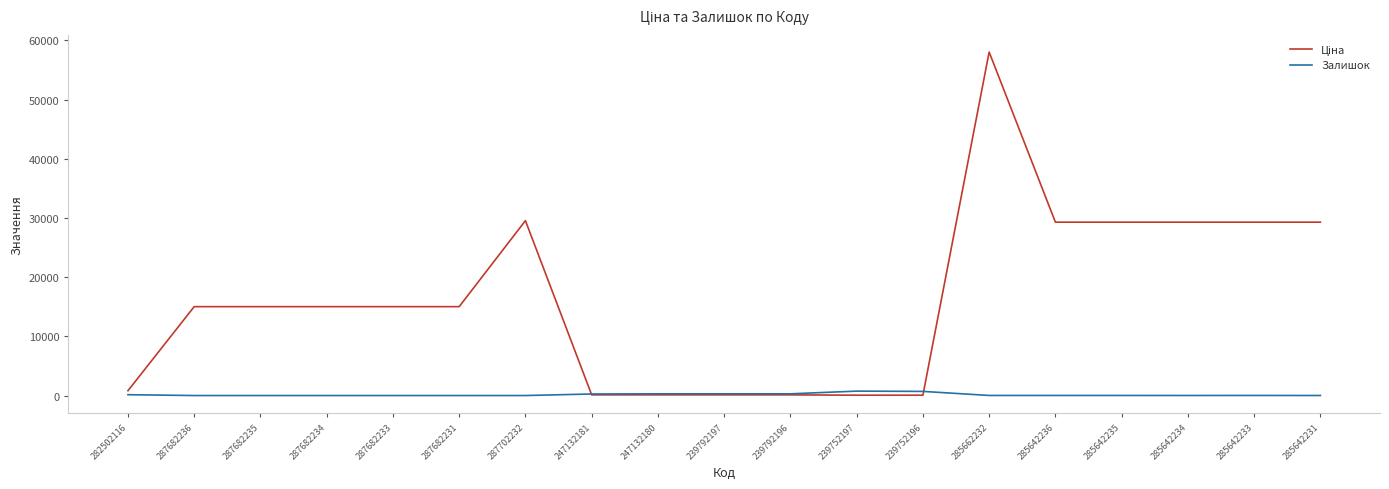

Which label corresponds to the largest value in the chart?

285662232